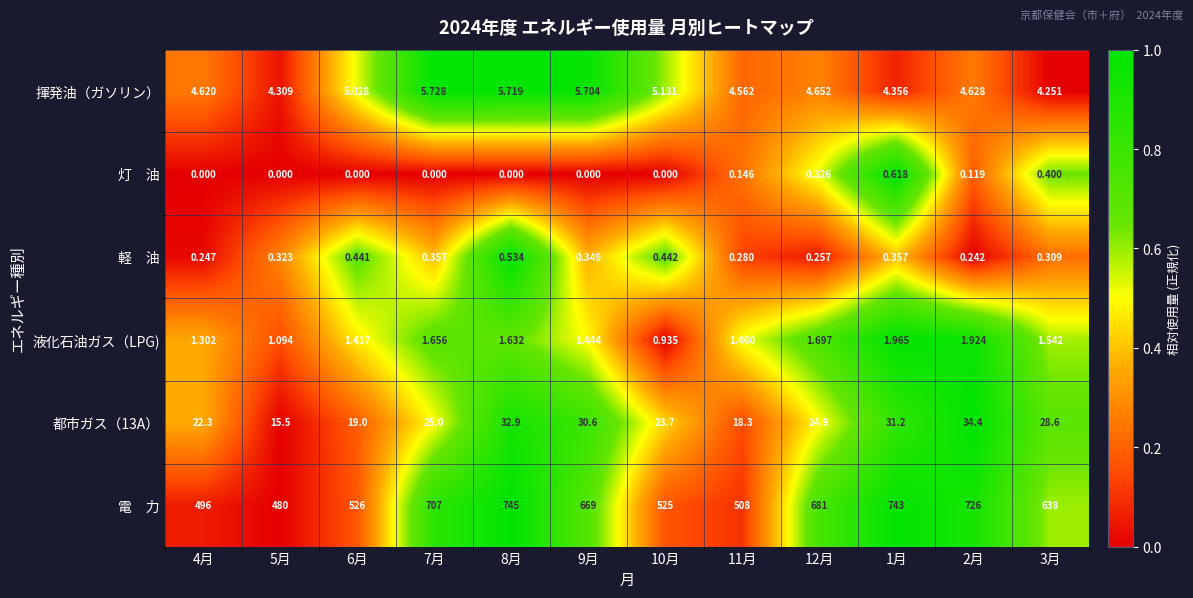

Count the number of categories in the chart.

12